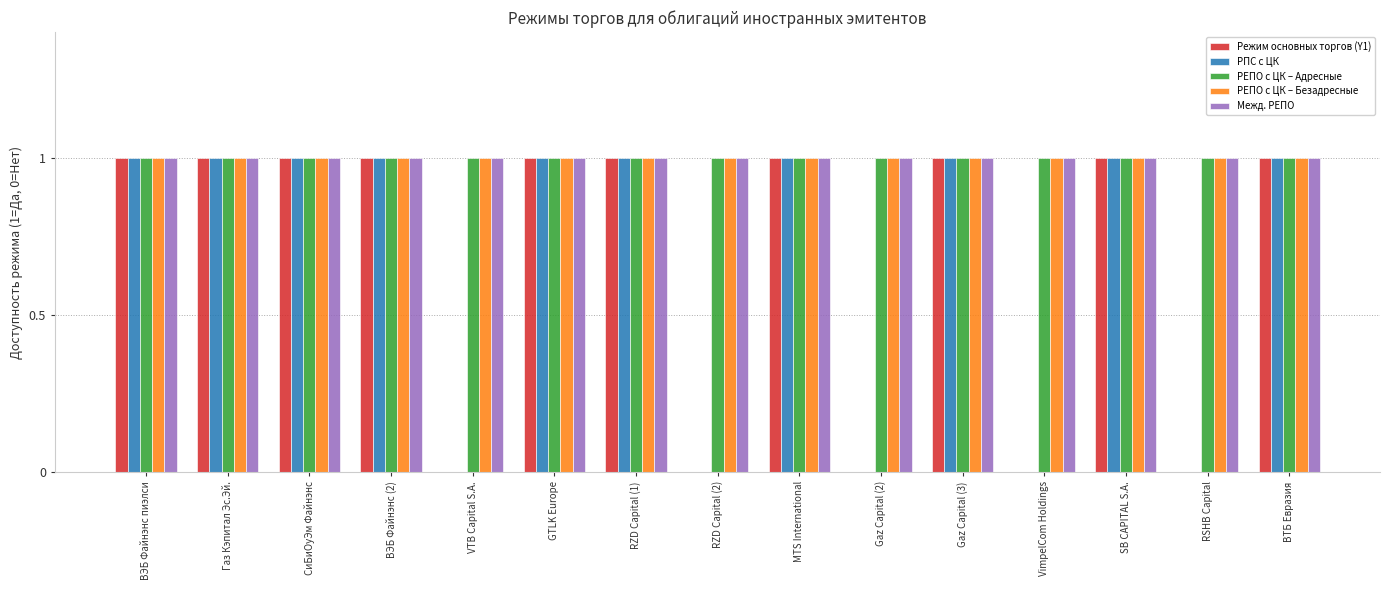

The РЕПО с ЦК – Безадресные series shows 2 at ВТБ Евразия. True or false?

False